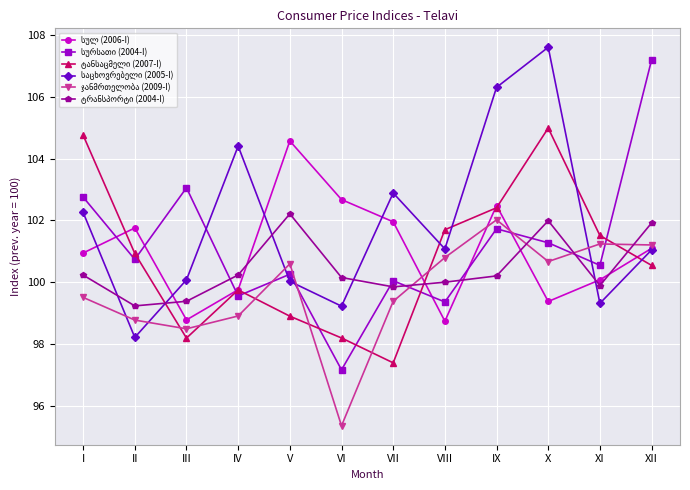

Does the chart display data point markers on the line(s)?

Yes